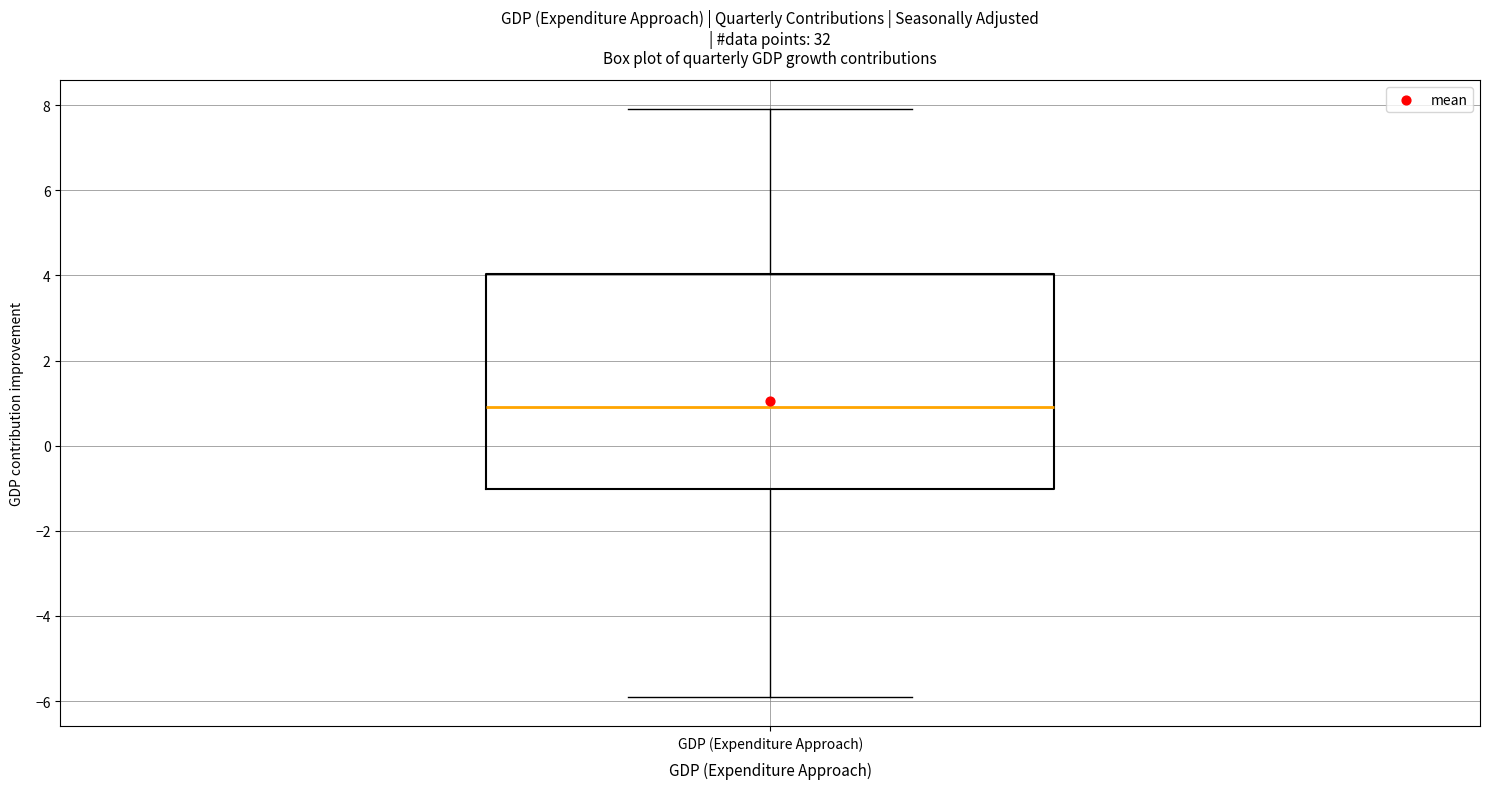

Transcribe this box plot: give where the median line is, the range the box spans, and where the two whiskers end, as read against the y-axis. The values are not printed on the chart, so give them approximately, as read against the axis.

median 1.0, box -1.0 to 4.0, whiskers -5.8 to 8.0